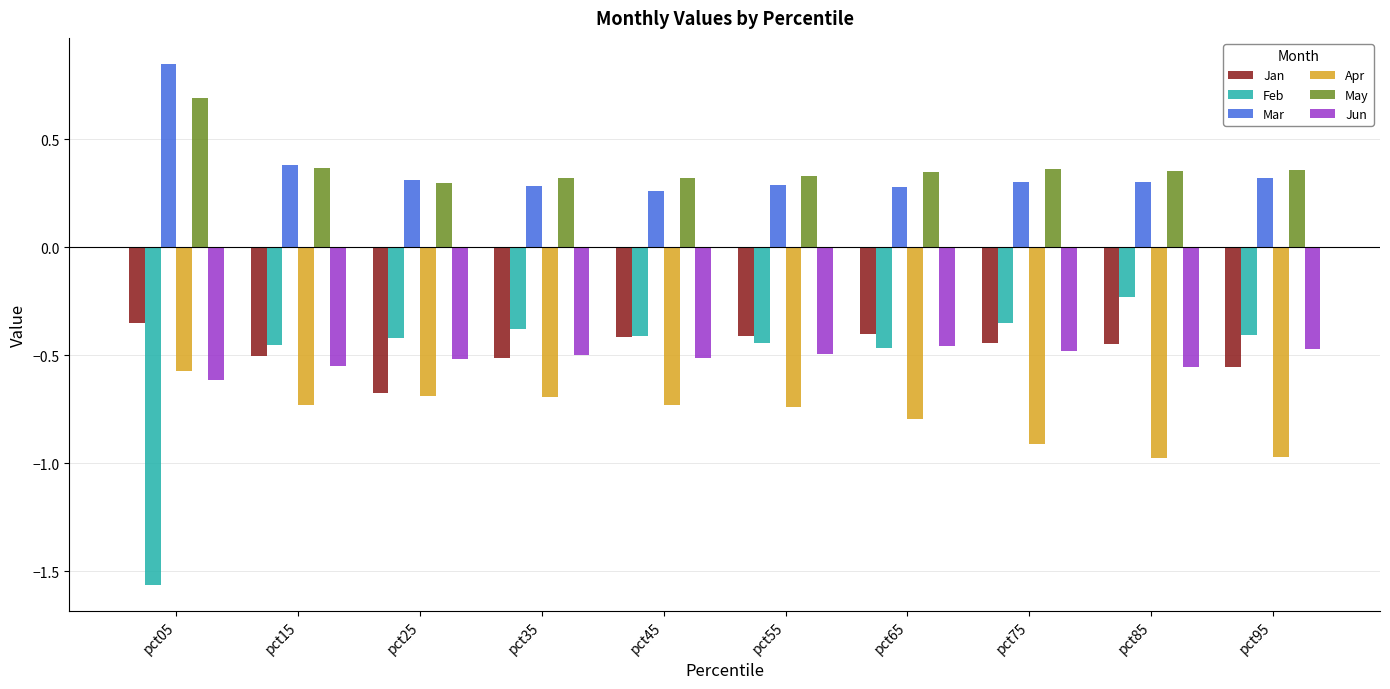

What is the sum of the Jan values at pct65 and pct25?

-1.1